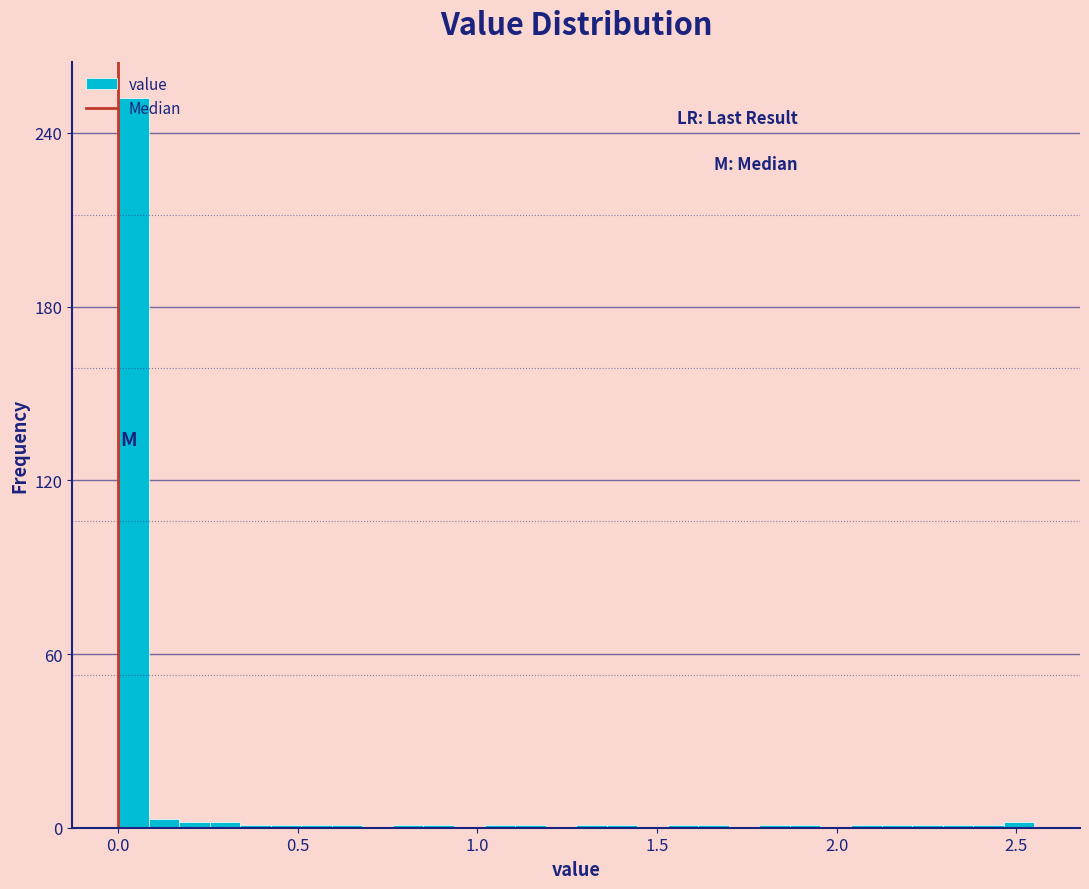

Around what value on the x-axis is the tallest bar? Give the approximate position of its centre, as read against the axis.

0.05